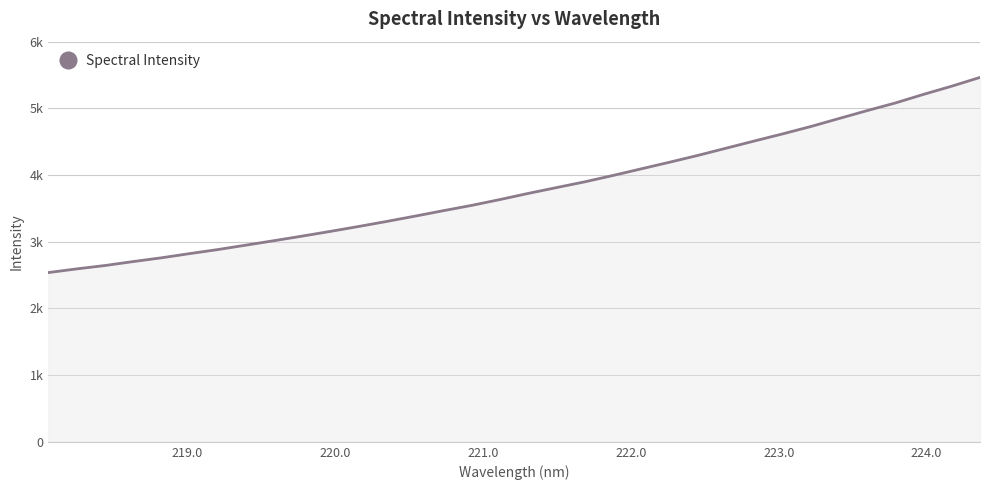

True or false: the data has more than 0 interior local peaks.

False